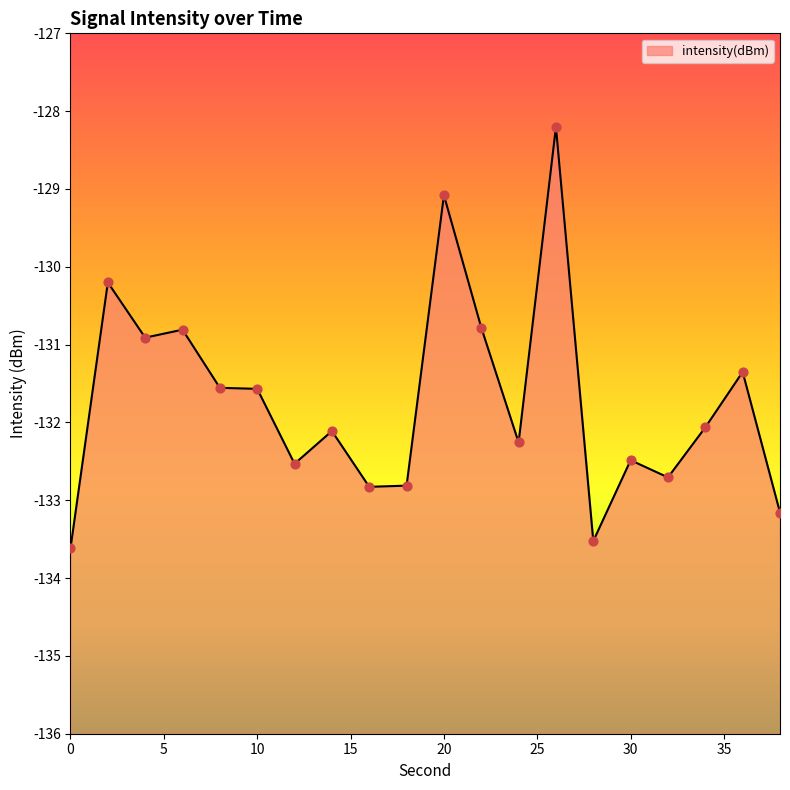

What is the change in value from 12 to 32?

-0.2